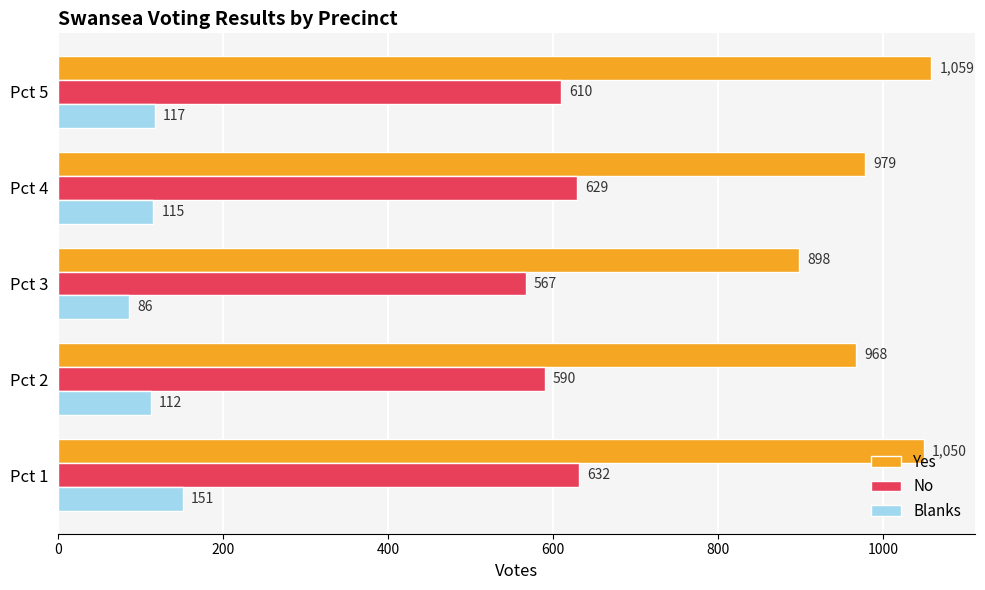

Is the value of Blanks at Pct 5 greater than the value of Yes at Pct 3?

No